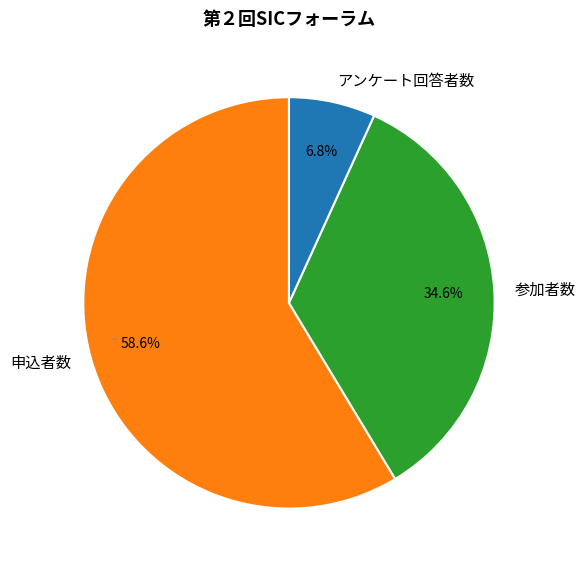

Which category has the smallest portion of the pie?

アンケート回答者数